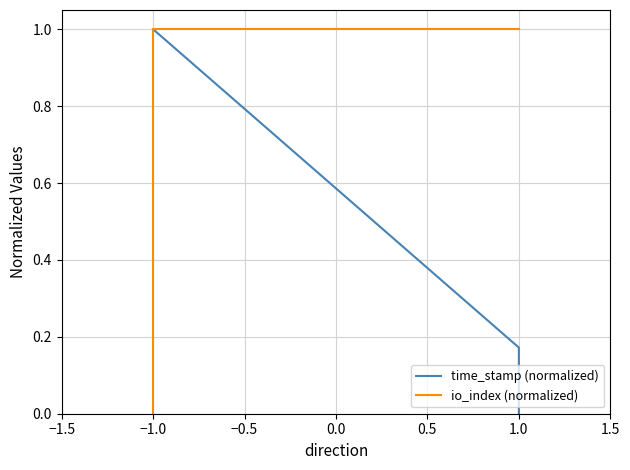

How many lines are shown in the chart?

2